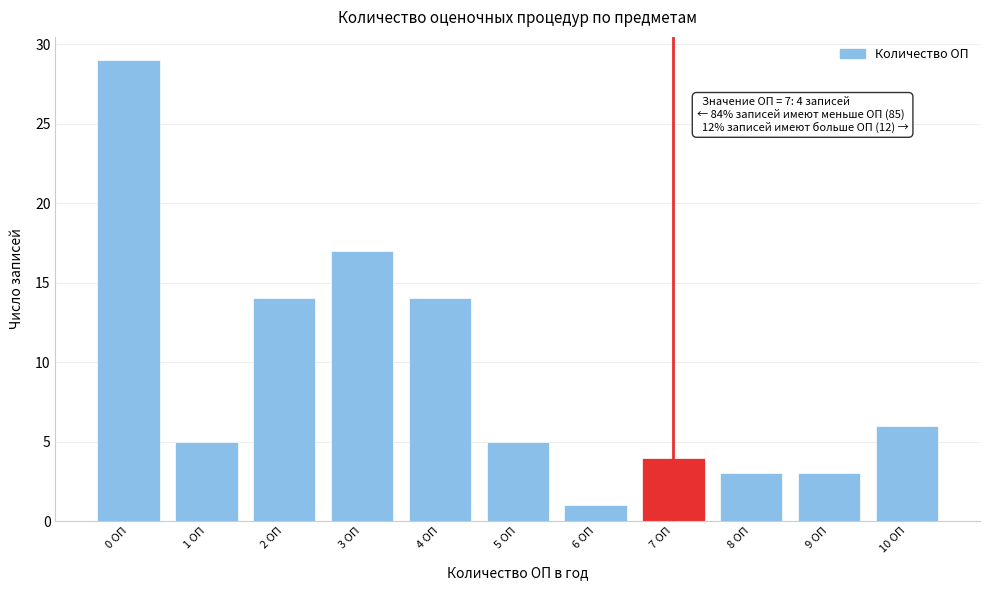

Reading left to right, what are all the values shown in this chart?

29	5	14	17	14	5	1	4	3	3	6